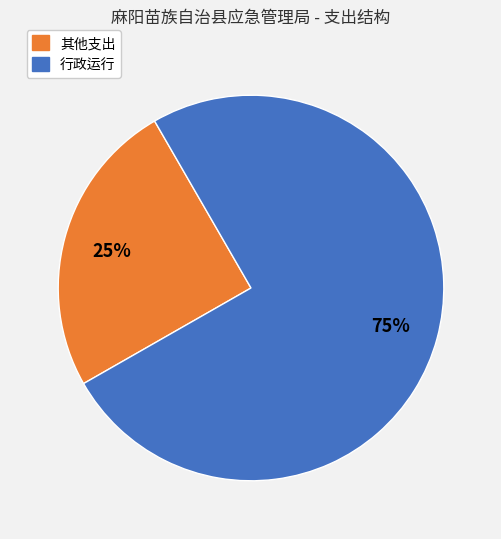

To the nearest percent, what is the difference between the largest and smallest slice percentages?

50%